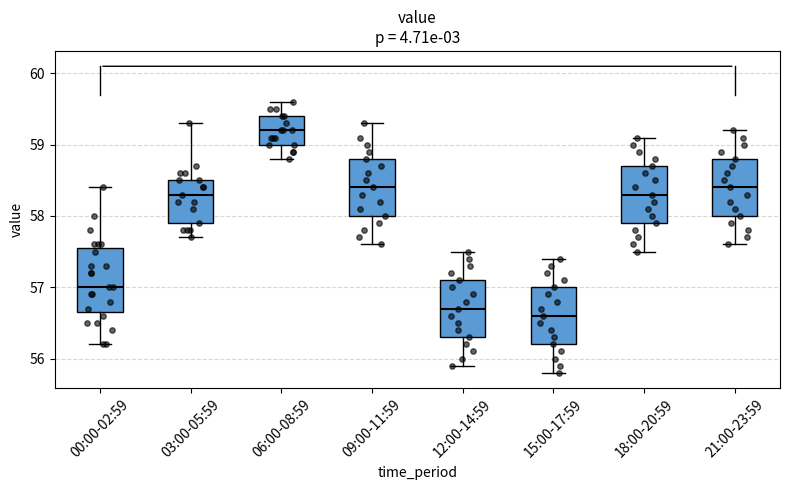

Reading left to right, transcribe this box plot: for each box, give where its median line is, the range the box spans, and where its two whiskers end, as read against the y-axis. The values are not printed on the chart, so give them approximately, as read against the axis.

00:00-02:59: median 57.0, box 56.7 to 57.6, whiskers 56.2 to 58.4
03:00-05:59: median 58.3, box 57.9 to 58.5, whiskers 57.7 to 59.3
06:00-08:59: median 59.2, box 59.0 to 59.4, whiskers 58.8 to 59.6
09:00-11:59: median 58.4, box 58.0 to 58.8, whiskers 57.6 to 59.3
12:00-14:59: median 56.7, box 56.3 to 57.1, whiskers 55.9 to 57.5
15:00-17:59: median 56.6, box 56.2 to 57.0, whiskers 55.8 to 57.4
18:00-20:59: median 58.3, box 57.9 to 58.7, whiskers 57.5 to 59.1
21:00-23:59: median 58.4, box 58.0 to 58.8, whiskers 57.6 to 59.2